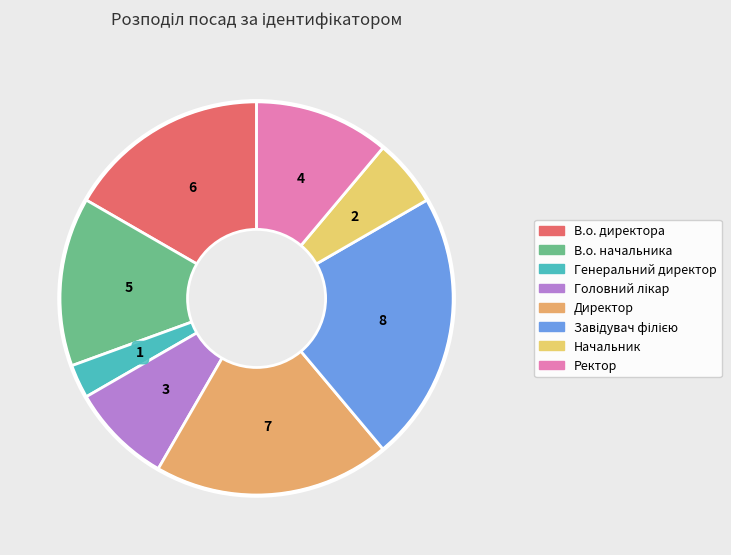

What is the ratio of the value at Завідувач філією to the value at Начальник?

4.0